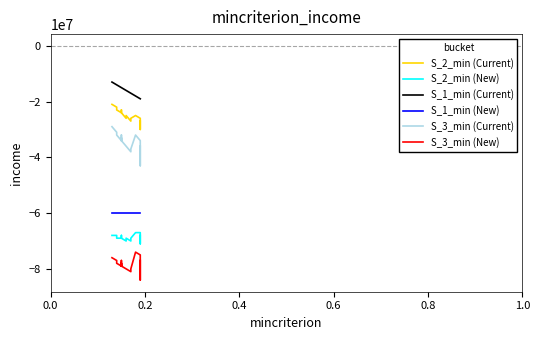

Does the chart display data point markers on the line(s)?

No